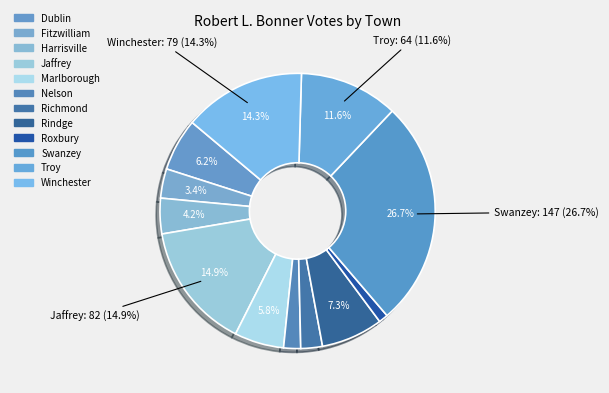

Between Dublin and Jaffrey, which is larger?

Jaffrey